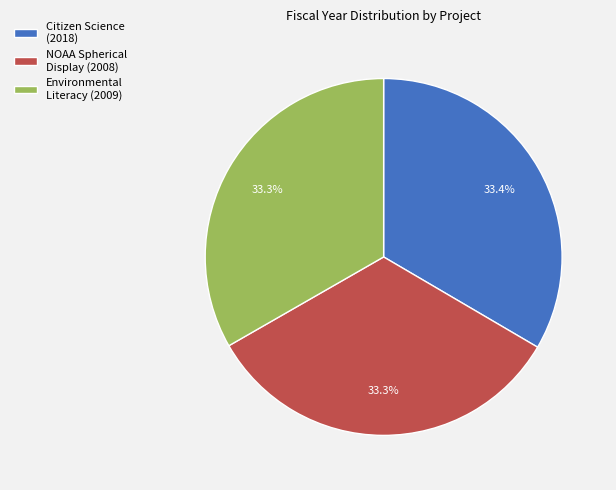

Combined, do Environmental Literacy (2009) and NOAA Spherical Display (2008) account for over 50%?

Yes